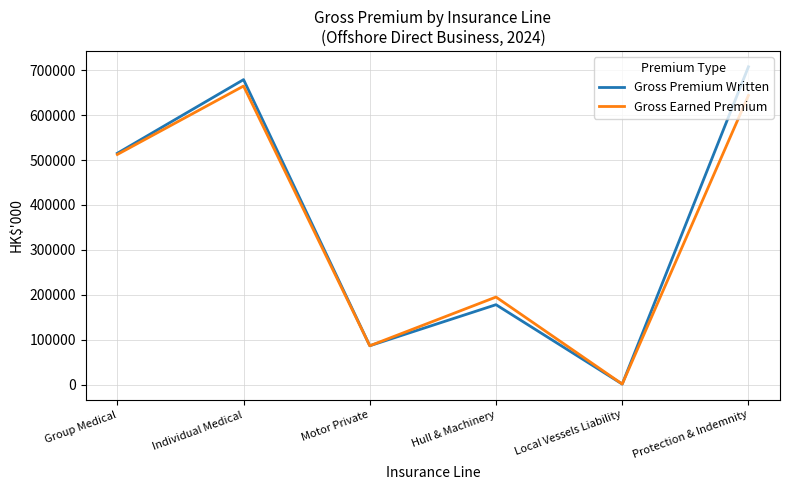

Where is Gross Premium Written nearest to the value 354310?

Group Medical